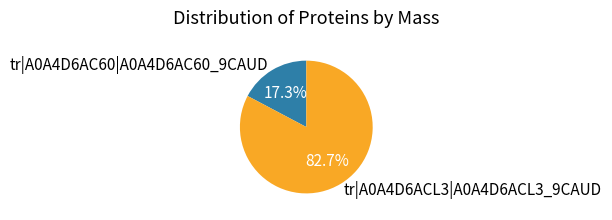

What percentage is the tr|A0A4D6AC60|A0A4D6AC60_9CAUD slice, to the nearest percent?

17%